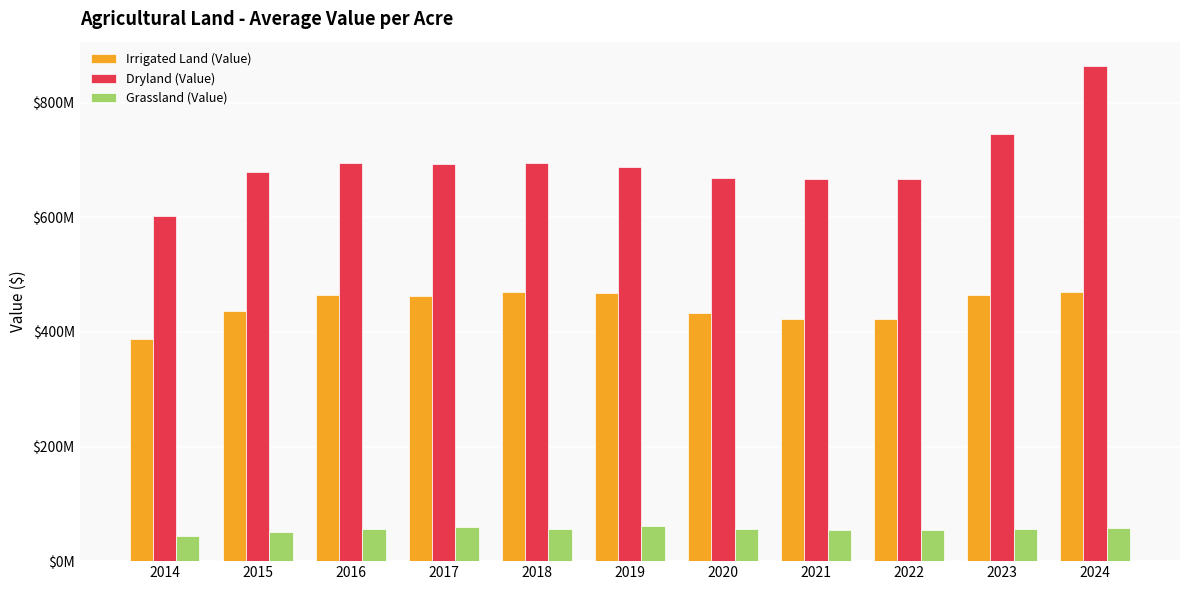

List the series in order of their peak value, lowest first.

Grassland (Value), Irrigated Land (Value), Dryland (Value)